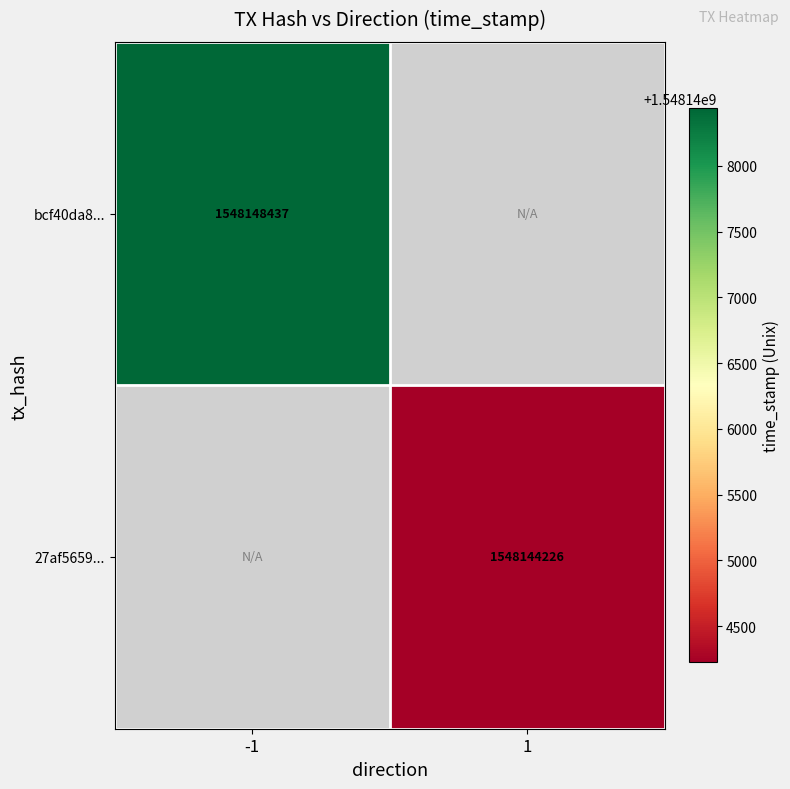

The 27af5659... series shows 1078721520 at 1. True or false?

False